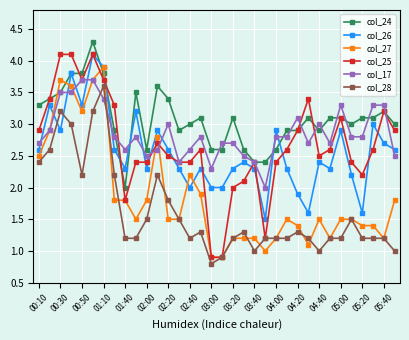

How many intersections are there between col_26 and col_17?

13